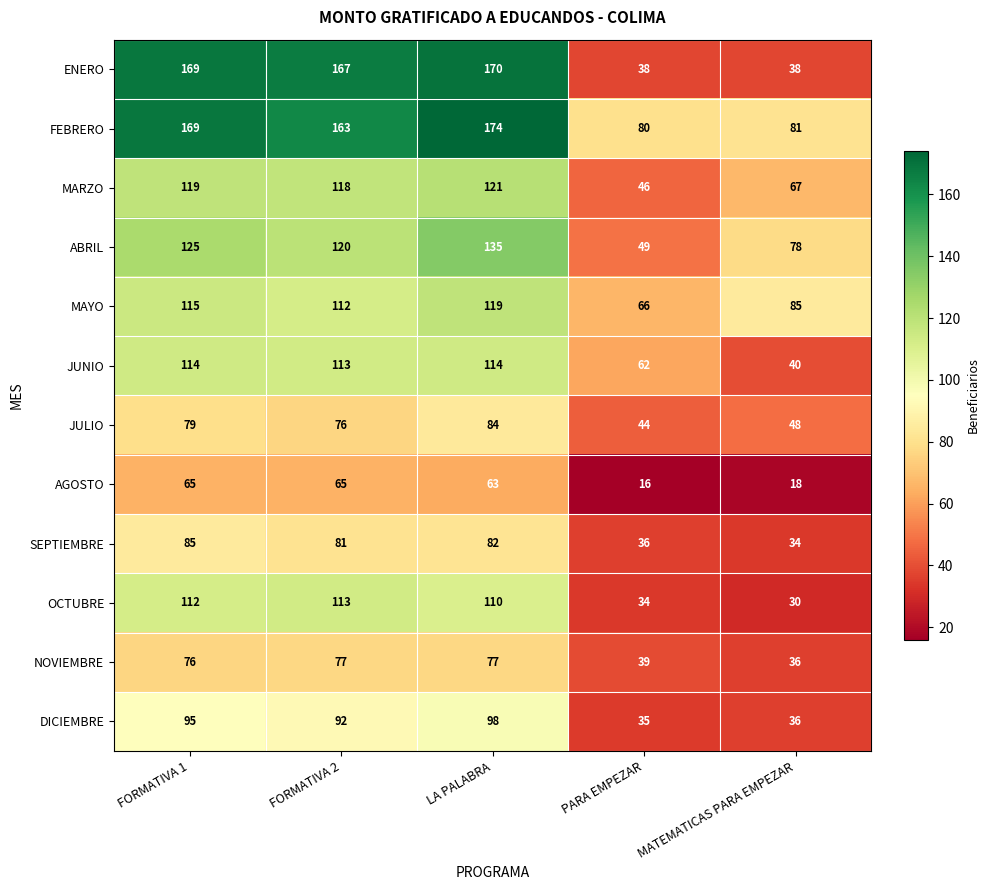

What is the smallest value displayed?

16